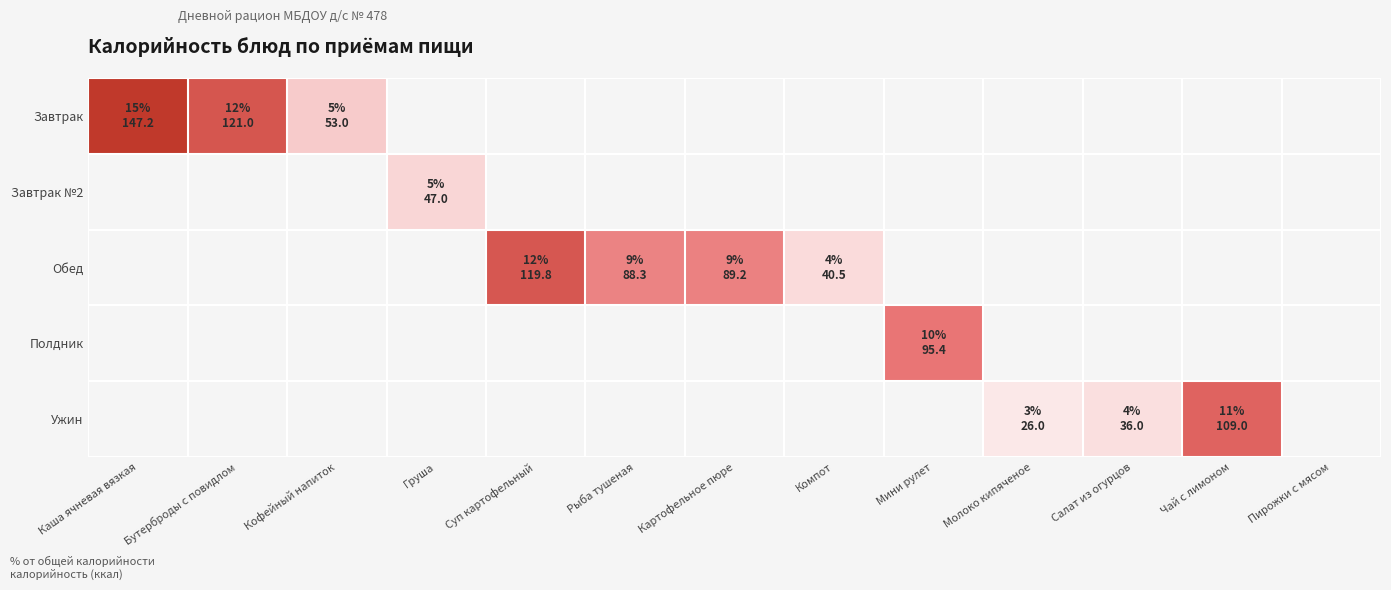

How many distinct data groups are displayed?

5